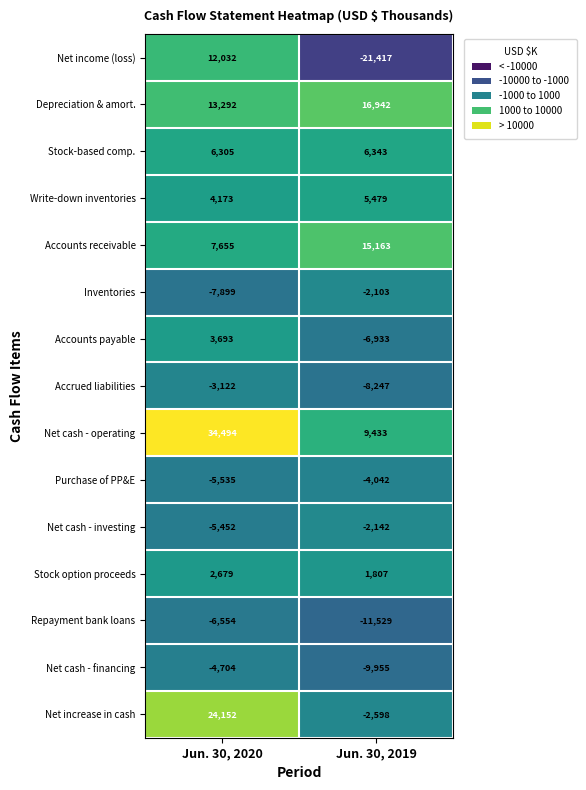

Reading left to right, list all the values displayed in this chart.

Net income (loss): 12032	-21417
Depreciation & amort.: 13292	16942
Stock-based comp.: 6305	6343
Write-down inventories: 4173	5479
Accounts receivable: 7655	15163
Inventories: -7899	-2103
Accounts payable: 3693	-6933
Accrued liabilities: -3122	-8247
Net cash - operating: 34494	9433
Purchase of PP&E: -5535	-4042
Net cash - investing: -5452	-2142
Stock option proceeds: 2679	1807
Repayment bank loans: -6554	-11529
Net cash - financing: -4704	-9955
Net increase in cash: 24152	-2598